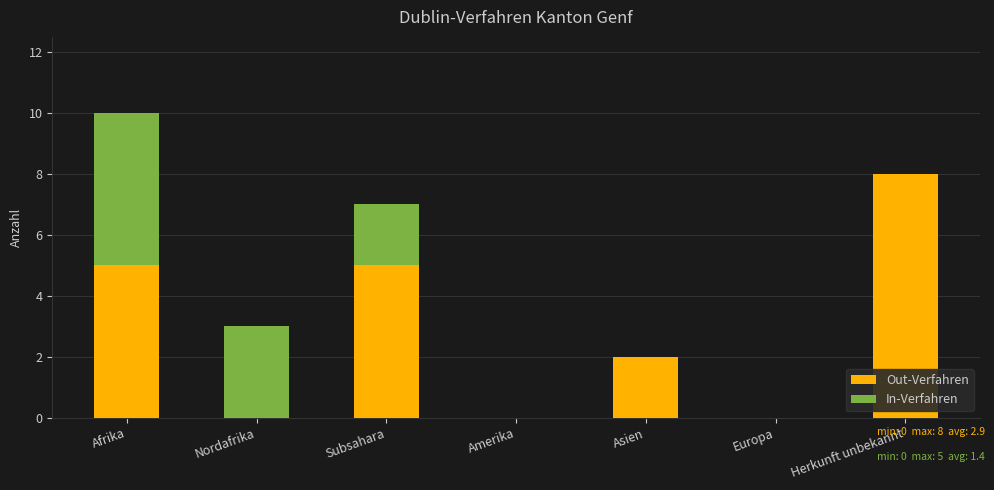

Reading left to right, list the values for the Out-Verfahren series.

Afrika=5	Nordafrika=0	Subsahara=5	Amerika=0	Asien=2	Europa=0	Herkunft unbekannt=8